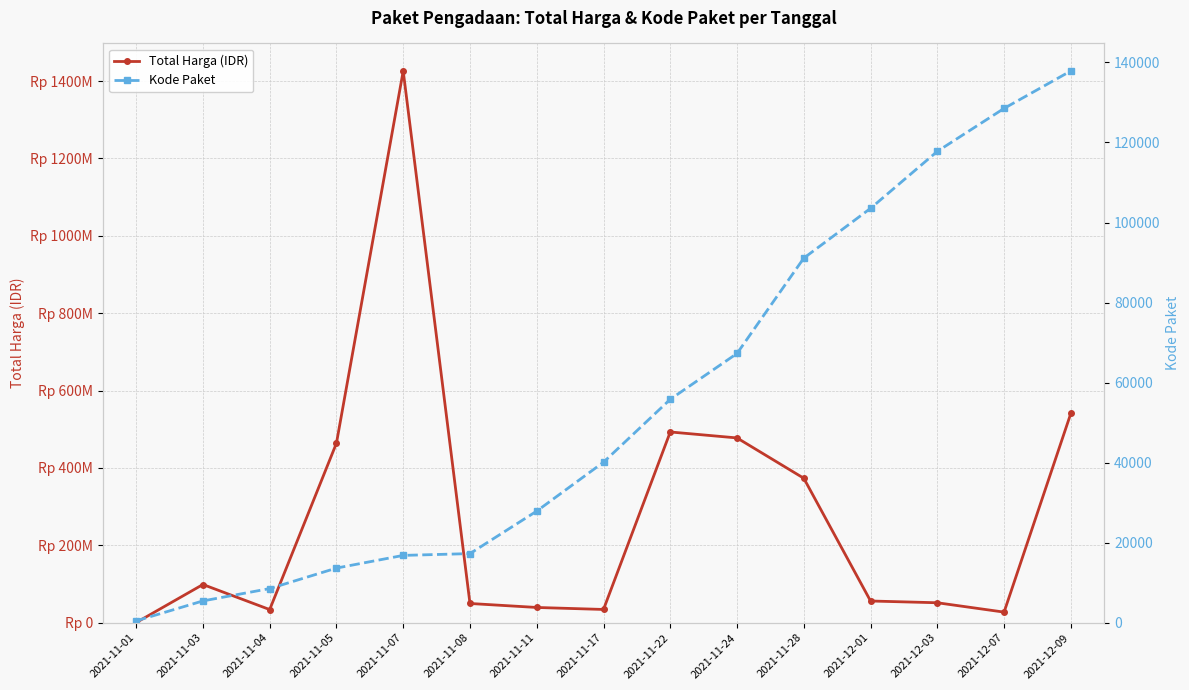

Which series has the widest spread of values?

Total Harga (IDR)